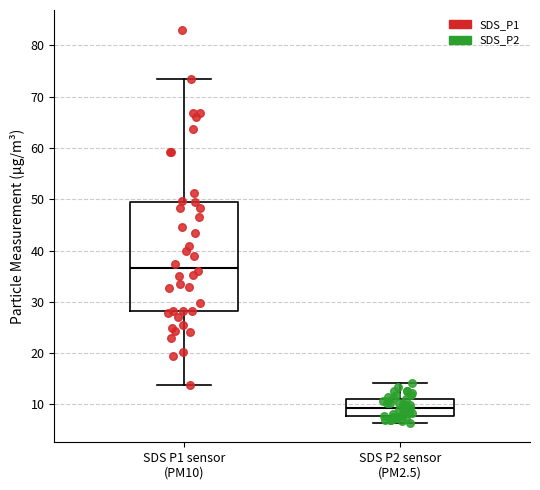

Where does the upper whisker of the box for SDS P1 sensor (PM10) end on the y-axis? The values are not printed on the chart, so give them approximately, as read against the axis.

73